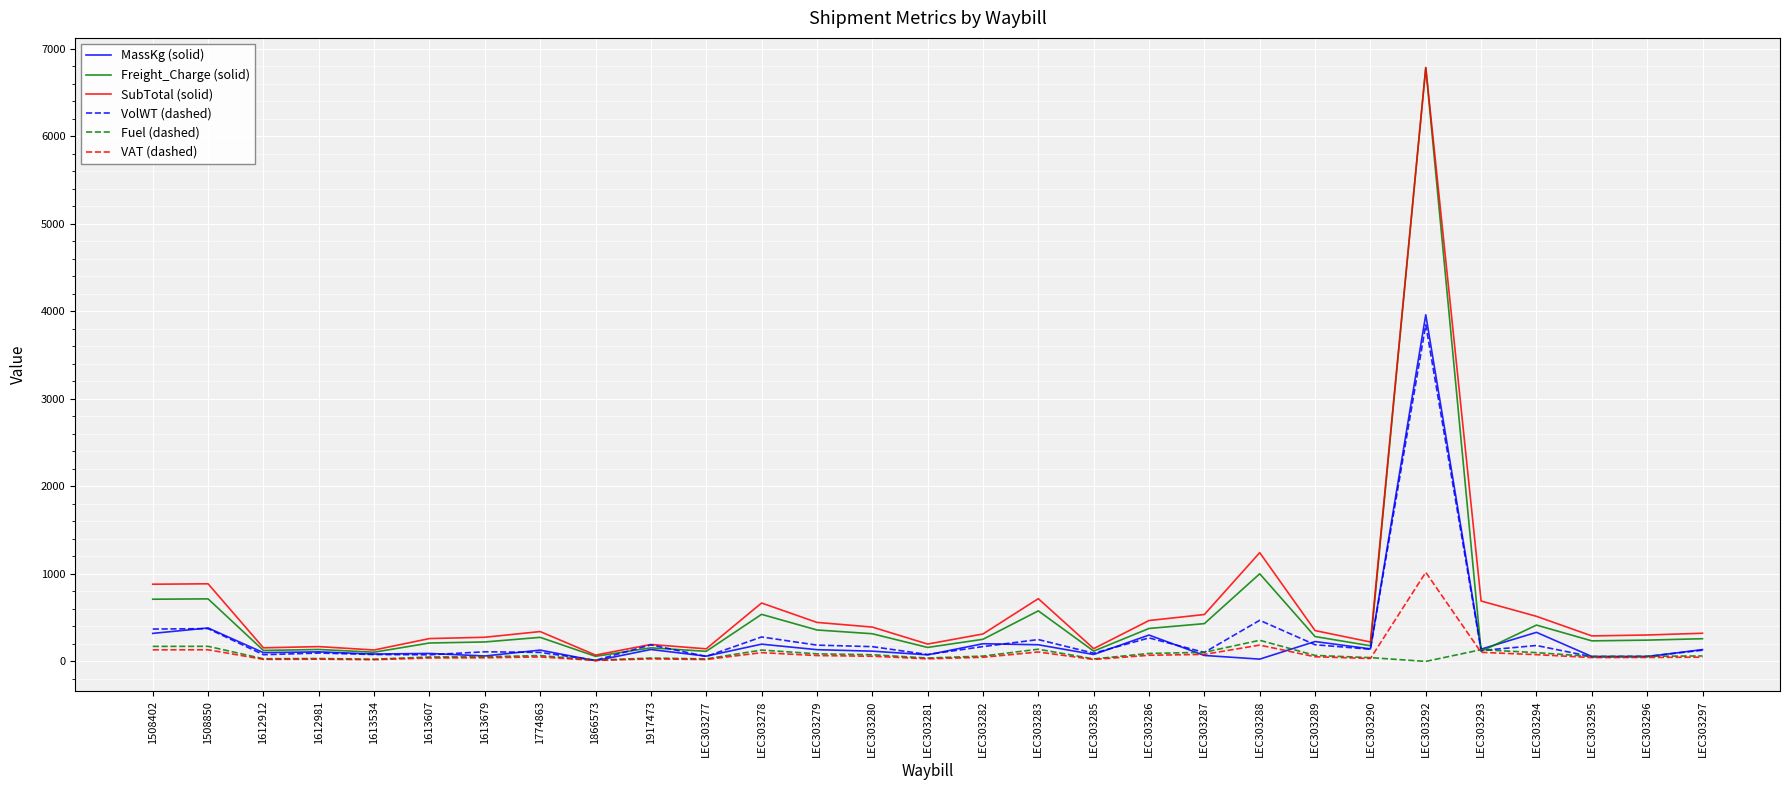

At which category is the sum across all series the highest?

LEC303292